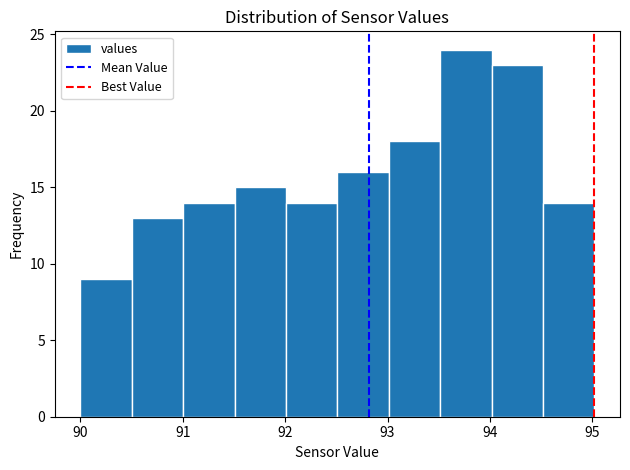

Reading left to right, list every bar in this chart as the range it spans on the x-axis followed by its height. Neither the bar edges nor the heights are printed on the chart, so give them approximately, as read against the axes.

90.0 to 90.5: 9
90.5 to 91.0: 13
91.0 to 91.5: 14
91.5 to 92.0: 15
92.0 to 92.5: 14
92.5 to 93.0: 16
93.0 to 93.5: 18
93.5 to 94.0: 24
94.0 to 94.5: 23
94.5 to 95.0: 14